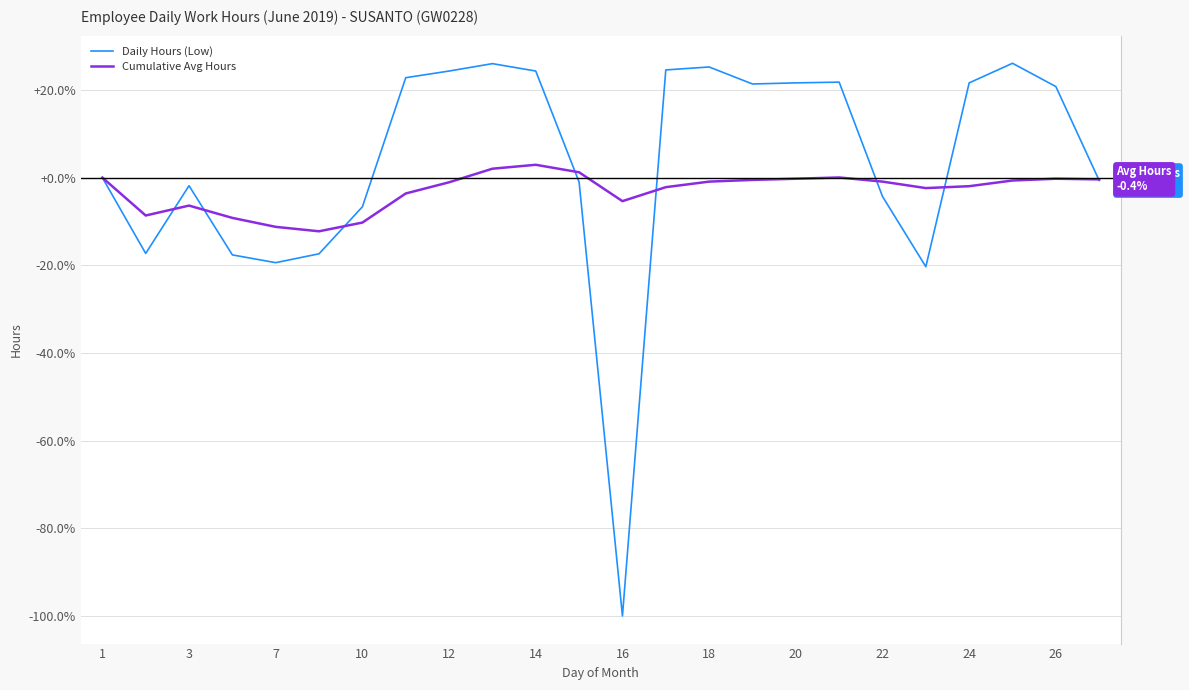

Which series has the largest range (max minus min)?

Daily Hours (Low)